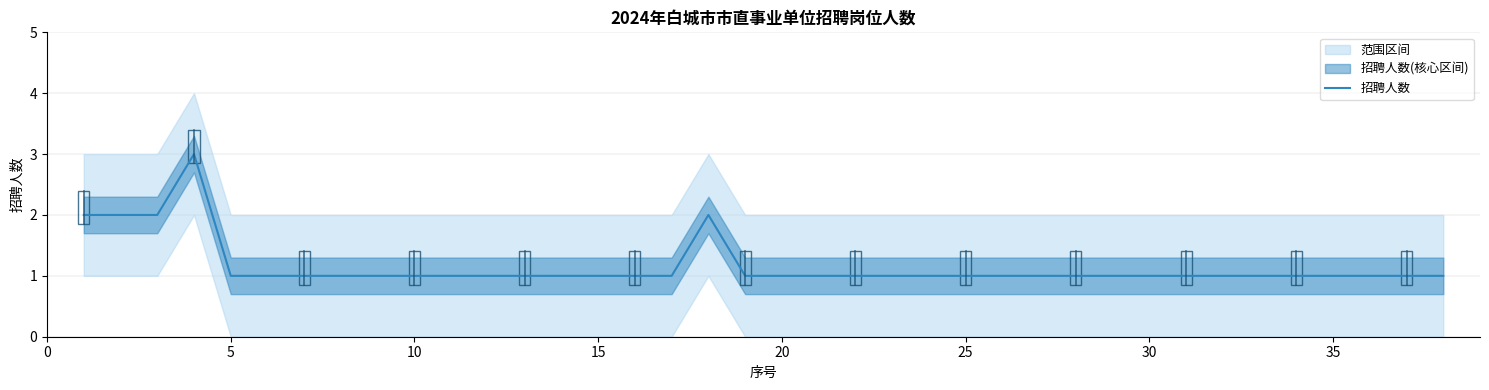

The 招聘人数 series shows 1 at 35. True or false?

True